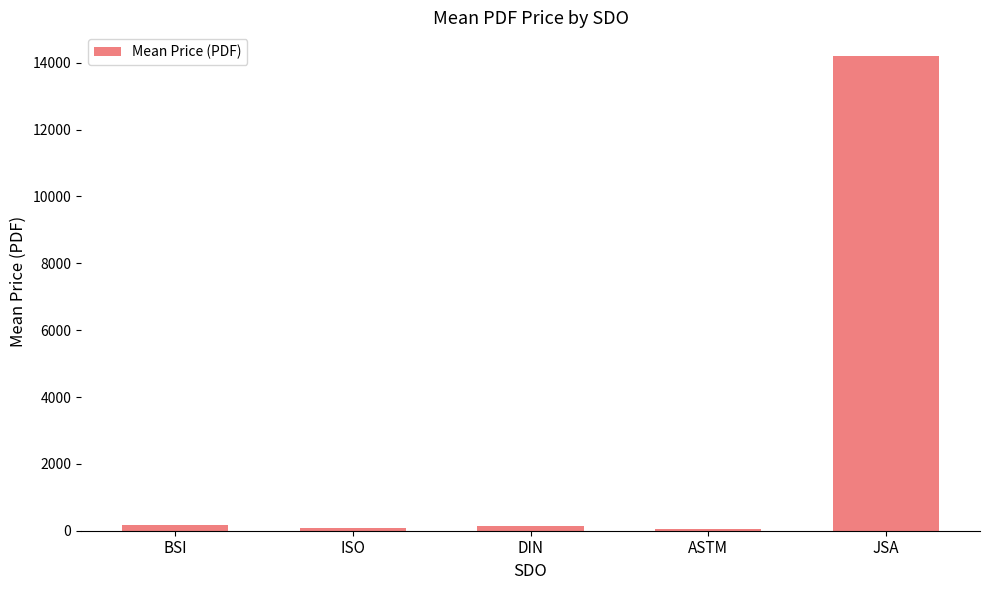

What is the difference between the maximum and minimum values?

14135.2